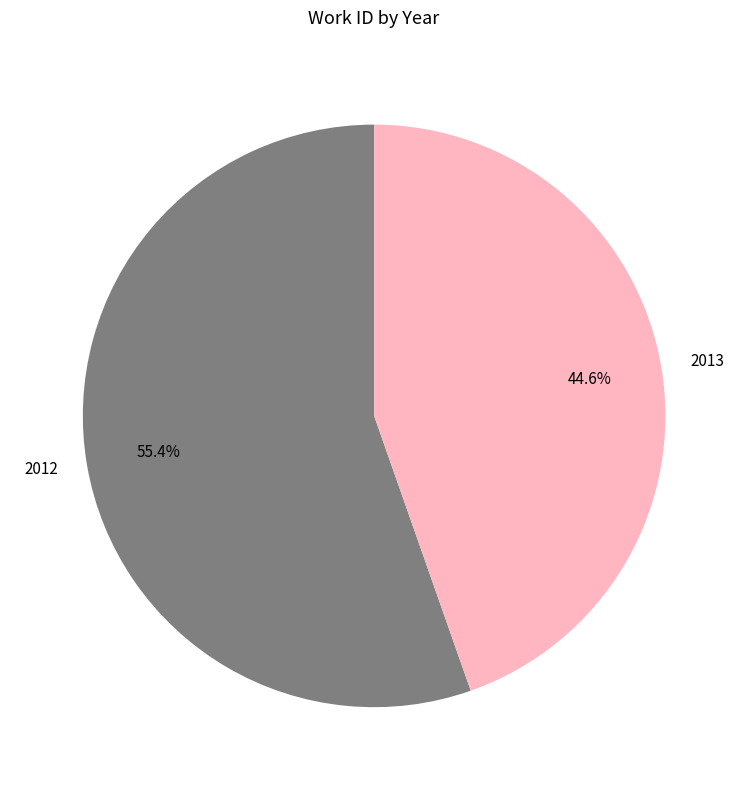

How many segments does this pie chart have?

2